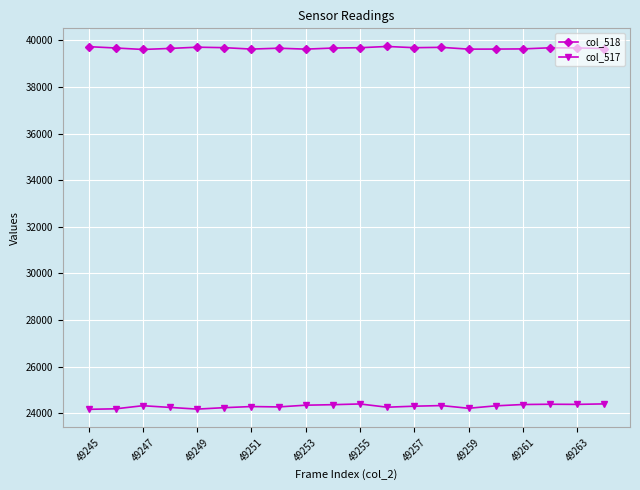

What is the value of the col_518 point at the 4th from the left?

39657